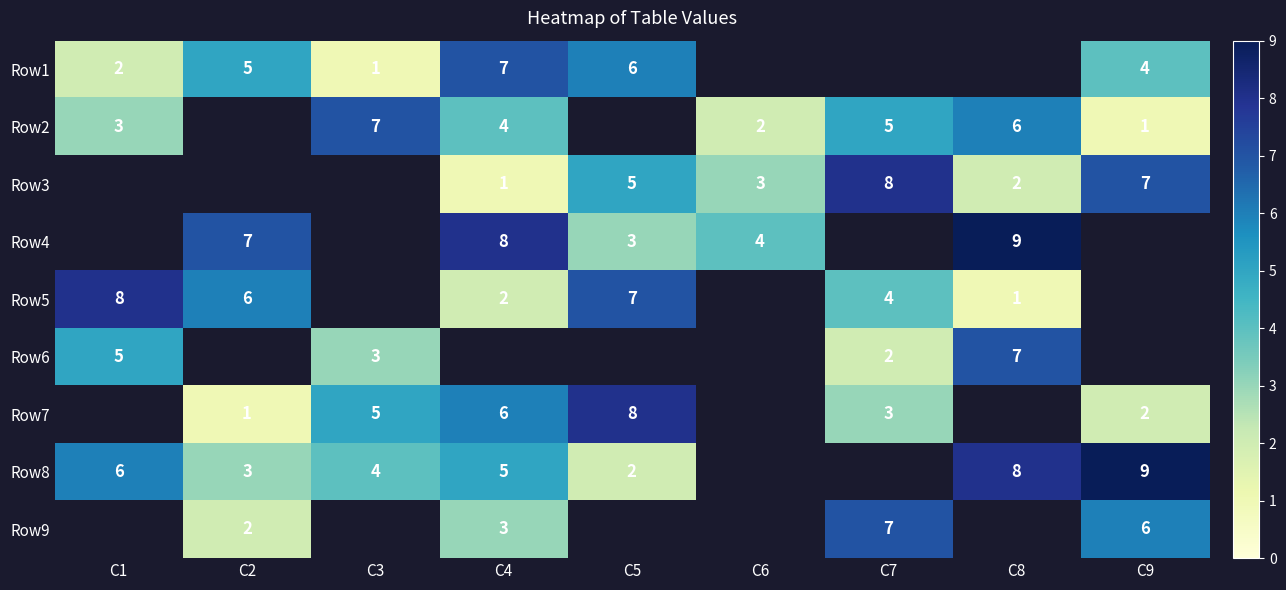

True or false: Row3 has a value of 4 at C6.

False